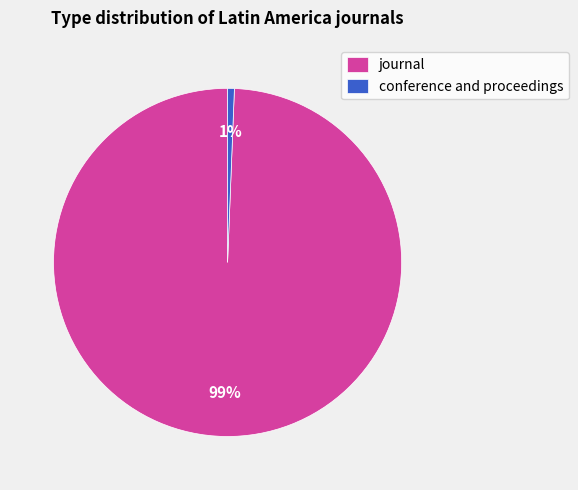

Combined, do conference and proceedings and journal account for over 50%?

Yes